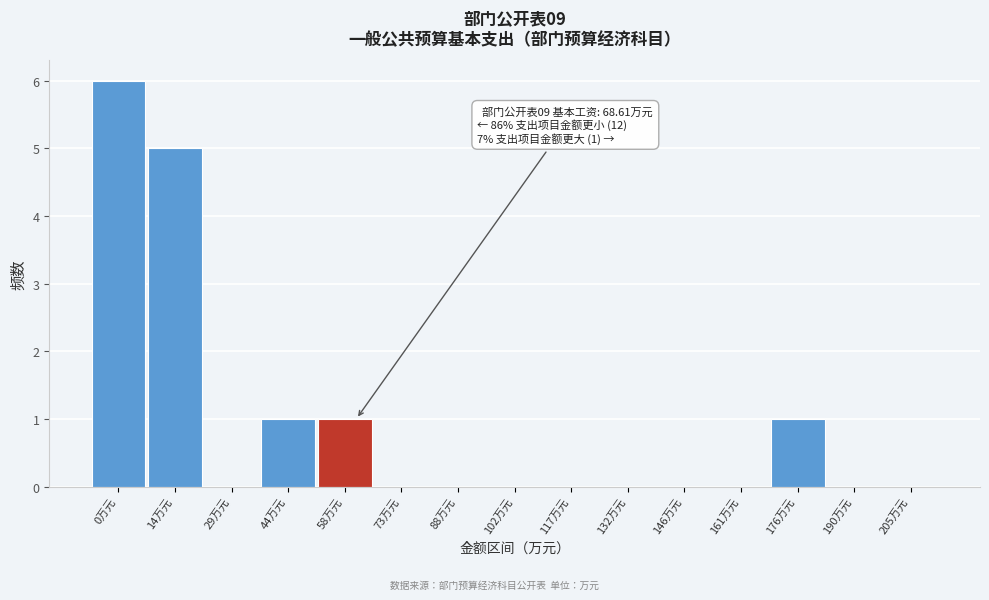

Reading left to right, list all the values displayed in this chart.

0万元=6	14万元=5	29万元=0	44万元=1	58万元=1	73万元=0	88万元=0	102万元=0	117万元=0	132万元=0	146万元=0	161万元=0	176万元=1	190万元=0	205万元=0